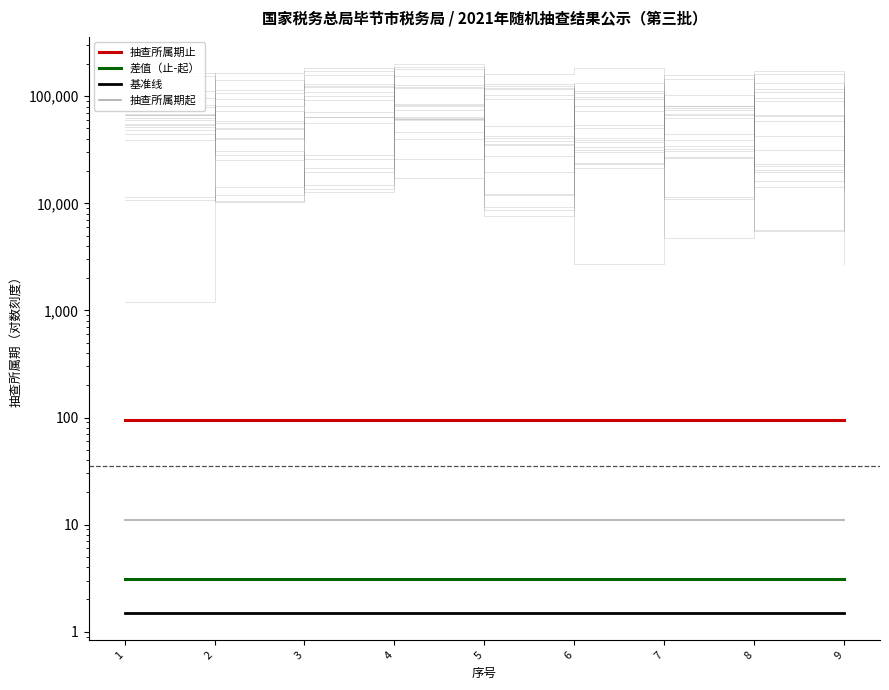

List the series in order of their peak value, lowest first.

基准线, 差值（止-起）, 抽查所属期起, 抽查所属期止